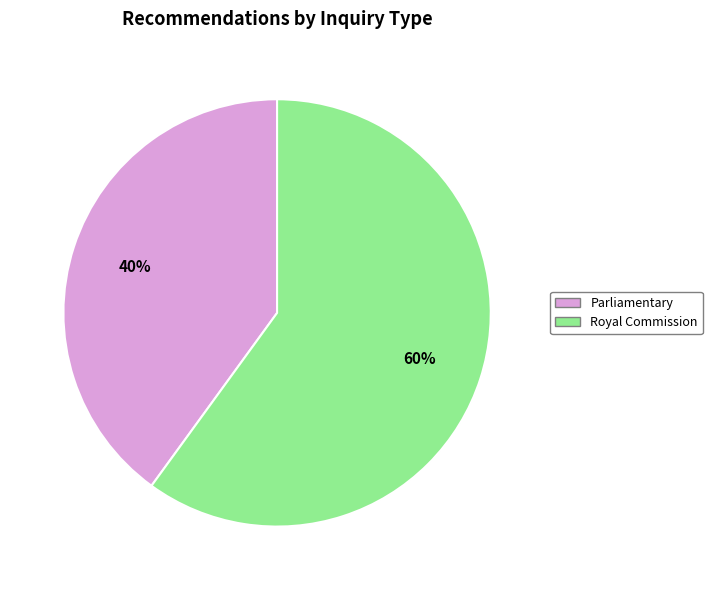

What is the largest slice in the pie chart?

Royal Commission